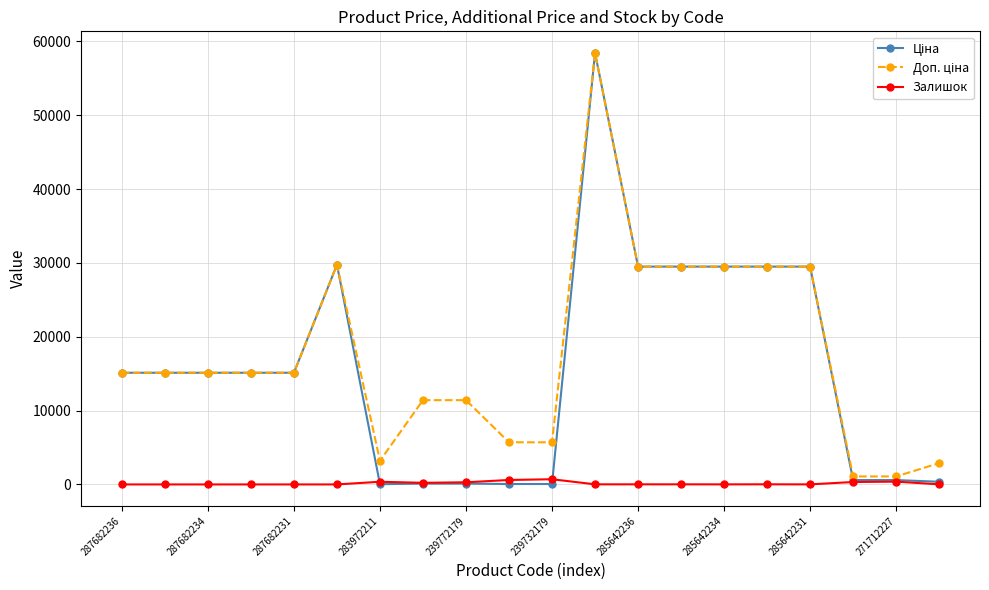

What is the greatest value displayed?

58426.5